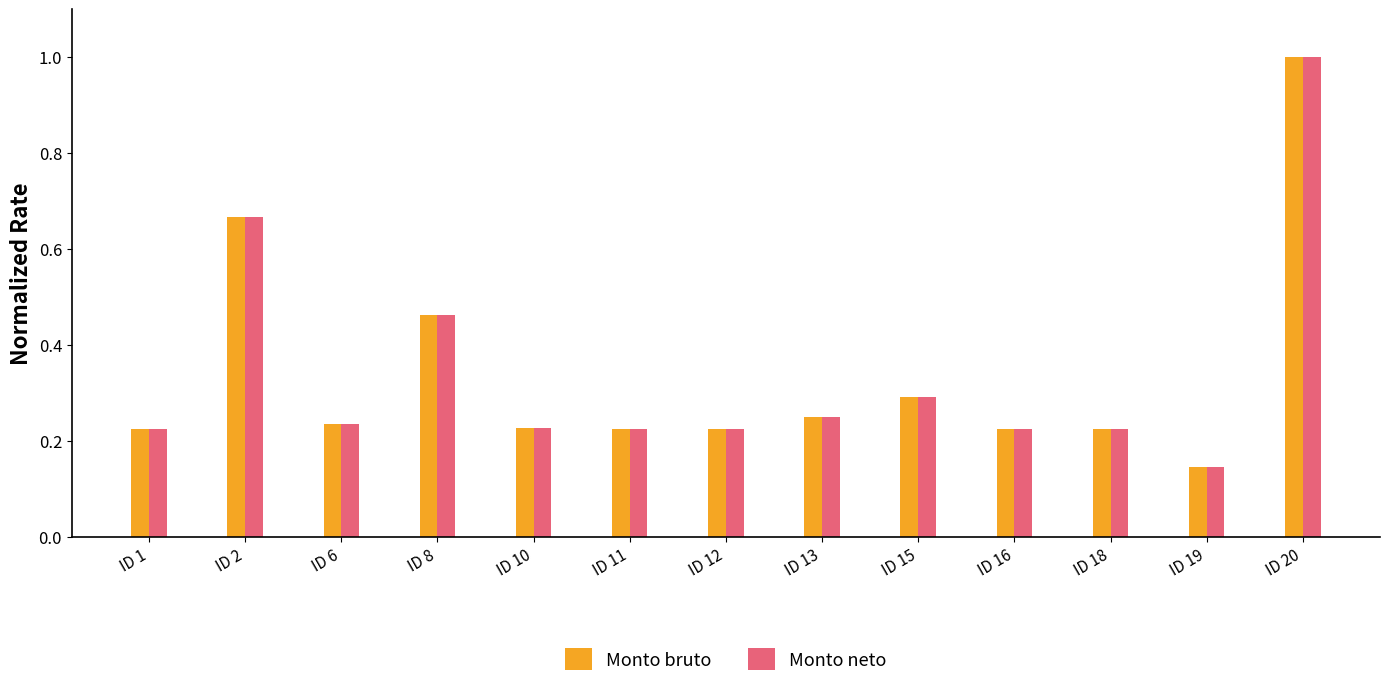

What is the total value across all series at ID 15?

0.6